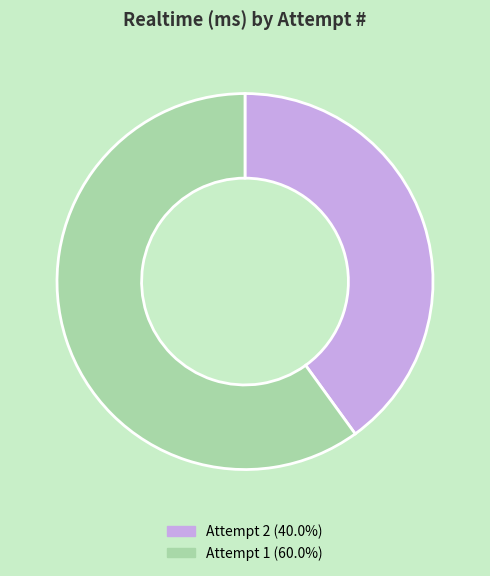

What is the ratio of the value at Attempt 2 to the value at Attempt 1?

0.7